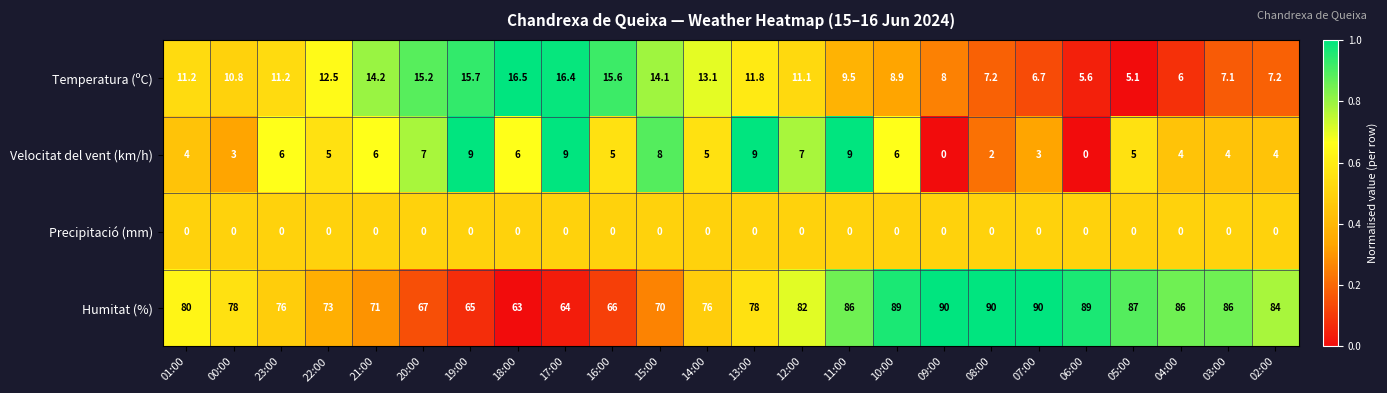

How many values in the Temperatura (ºC) series exceed 11?

13